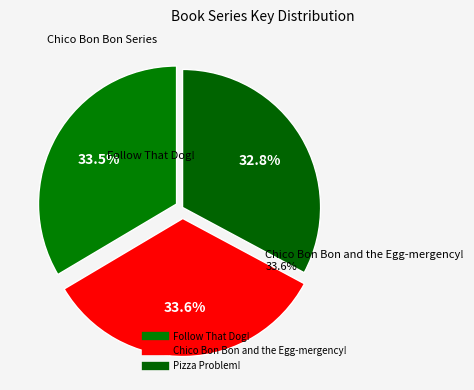

Is the sum of Follow That Dog! and Chico Bon Bon and the Egg-mergency! greater than half?

Yes